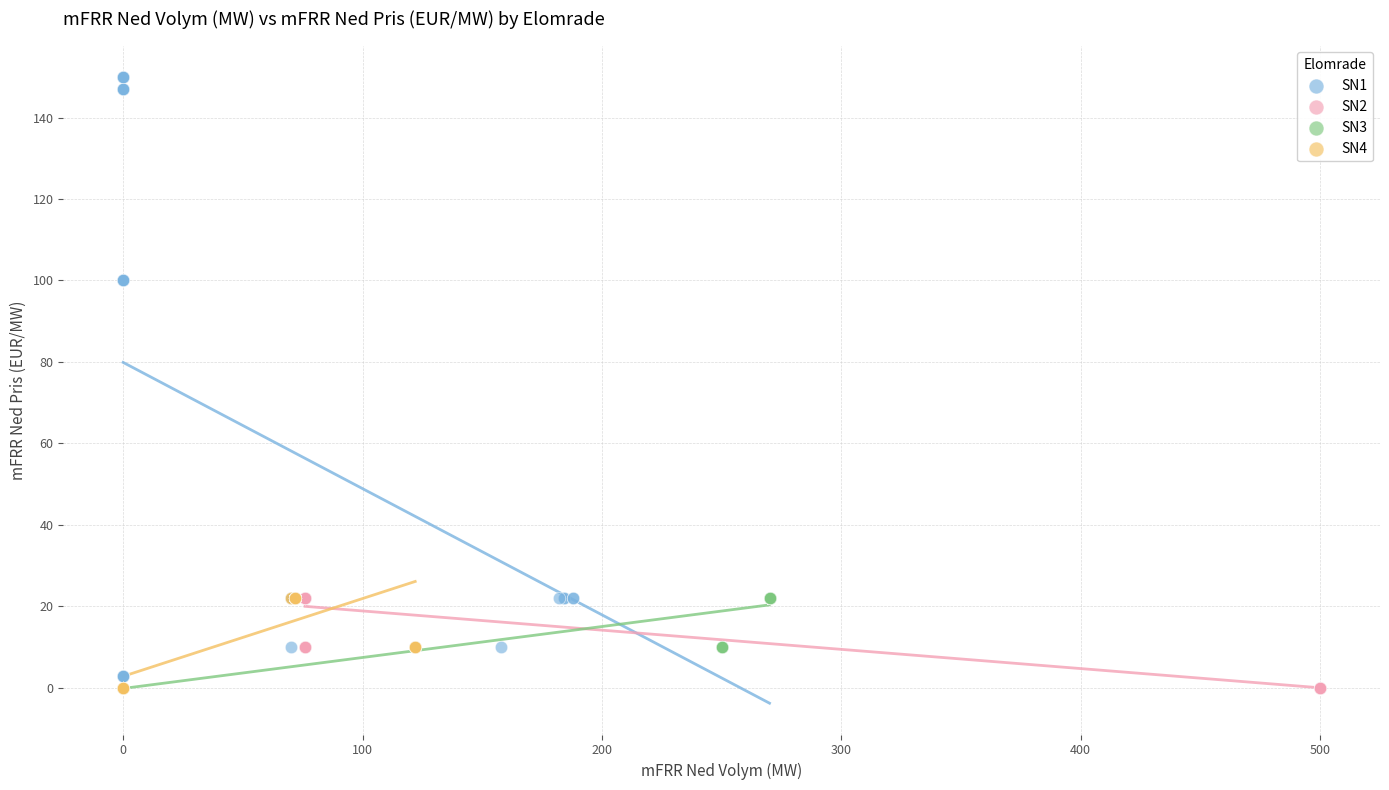

Which series reaches the maximum Y coordinate?

SN1